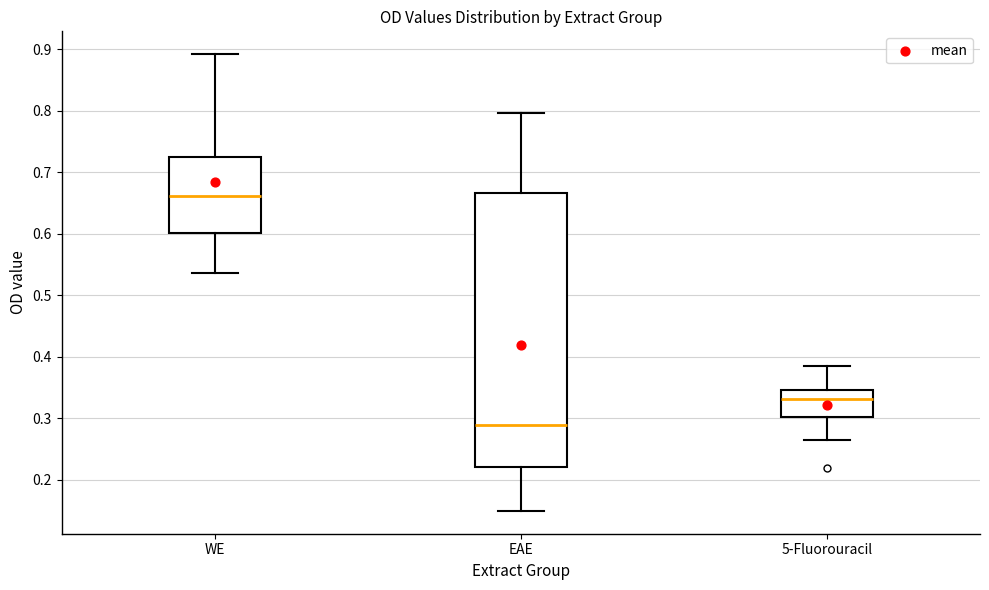

Where is the lower edge of the box for EAE on the y-axis? The values are not printed on the chart, so give them approximately, as read against the axis.

0.22